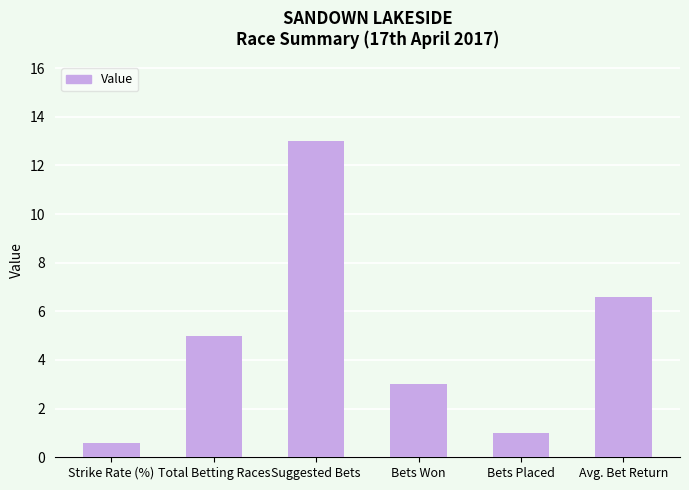

Reading right to left, extract all data points from this chart.

6.6	1.0	3.0	13.0	5.0	0.6